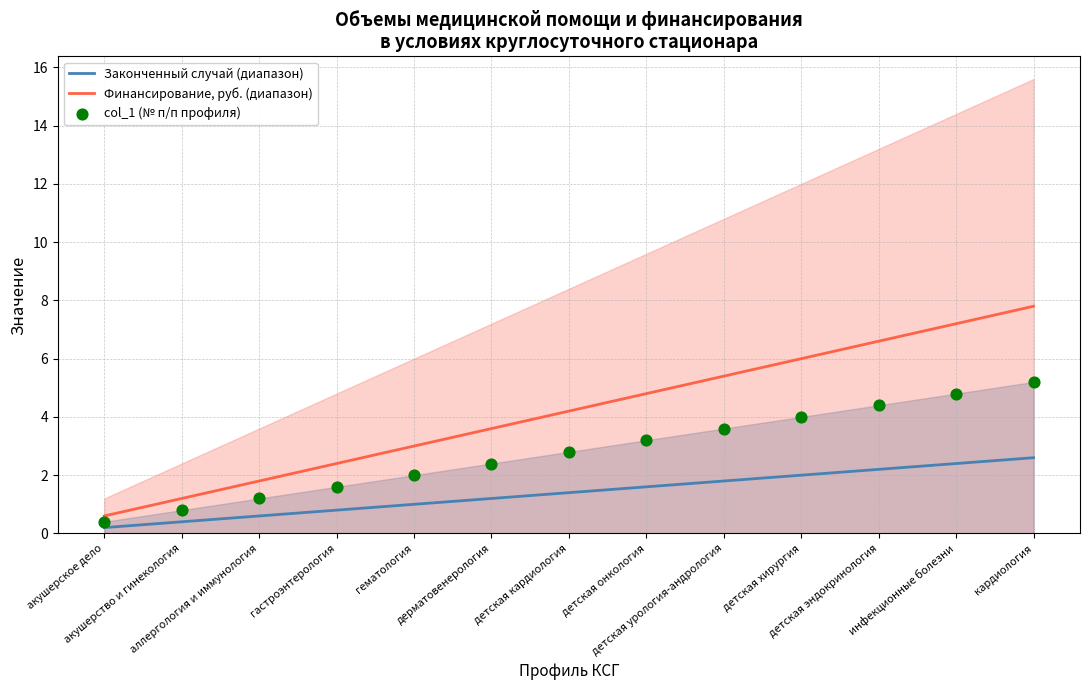

Which series has the largest Y range (max minus min)?

Финансирование, руб. (диапазон)